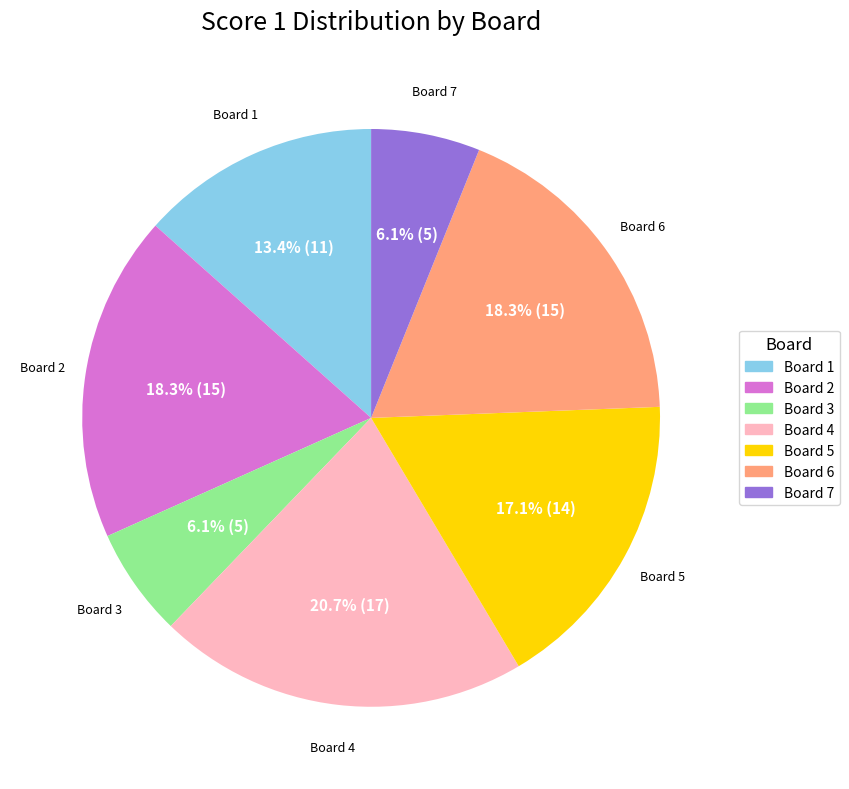

What is the largest slice in the pie chart?

Board 4